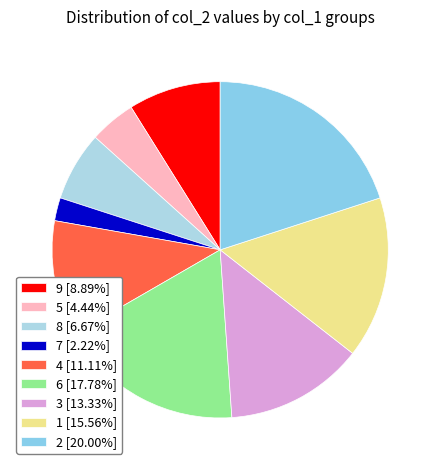

Does 6 account for over 50% of the chart?

No